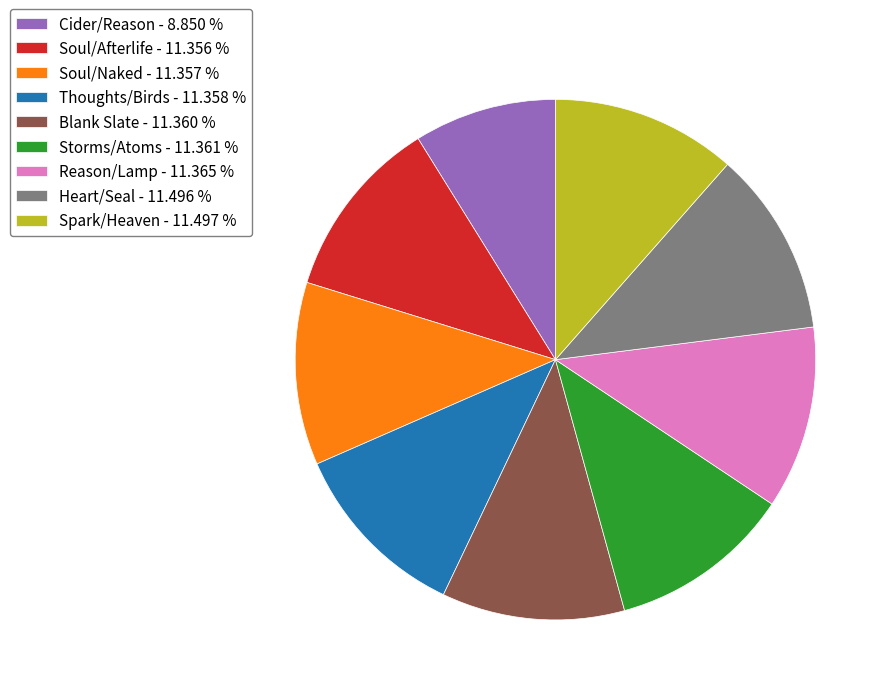

Approximately how many times larger is the value at Reason/Lamp compared to Soul/Naked?

1.0